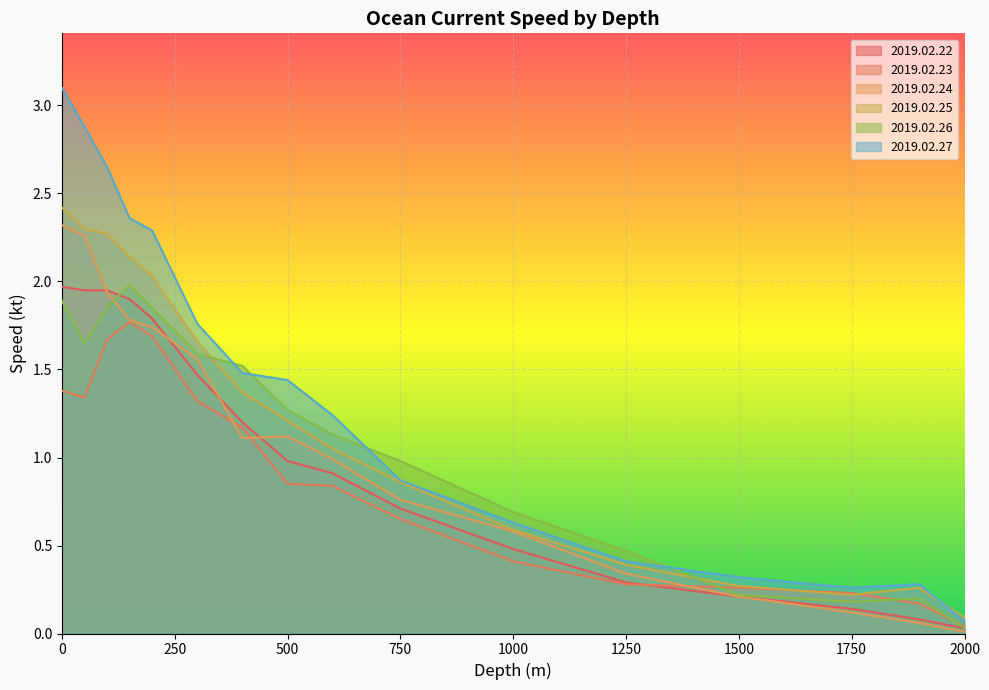

Rank the series by their maximum value, from highest to lowest.

2019.02.27, 2019.02.25, 2019.02.24, 2019.02.26, 2019.02.22, 2019.02.23